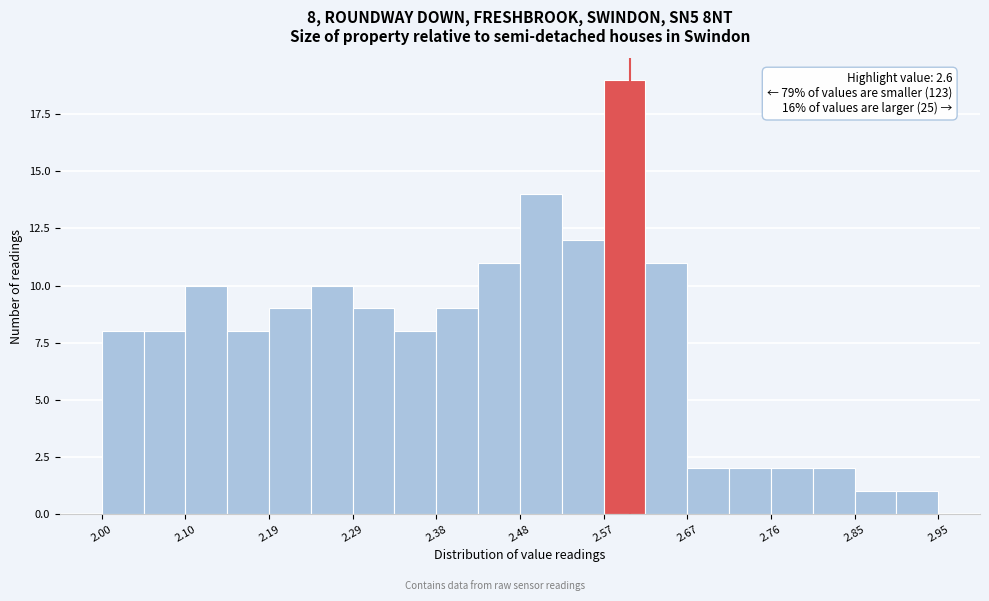

Which range on the x-axis has the tallest bar?

2.57 to 2.62